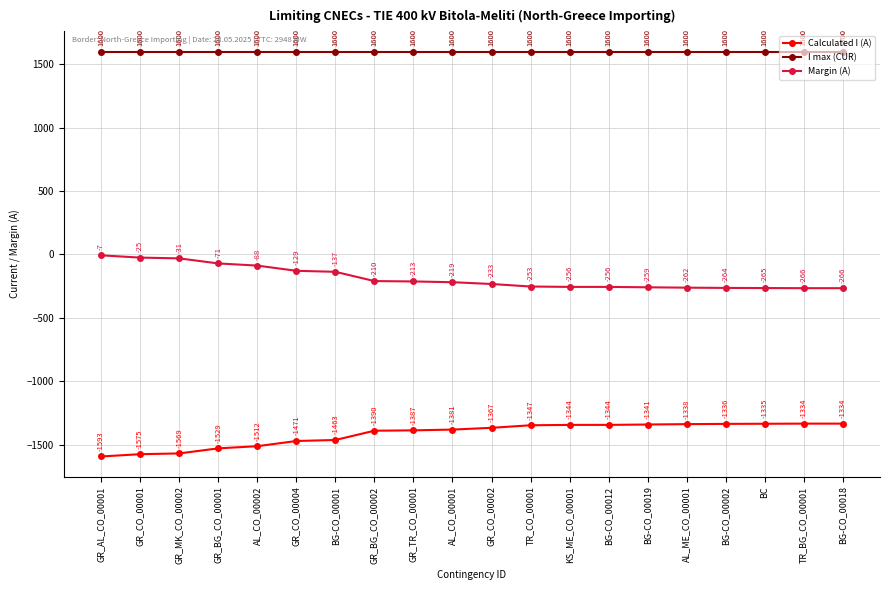

Which category has the lowest value in the Calculated I (A) series?

GR_AL_CO_00001